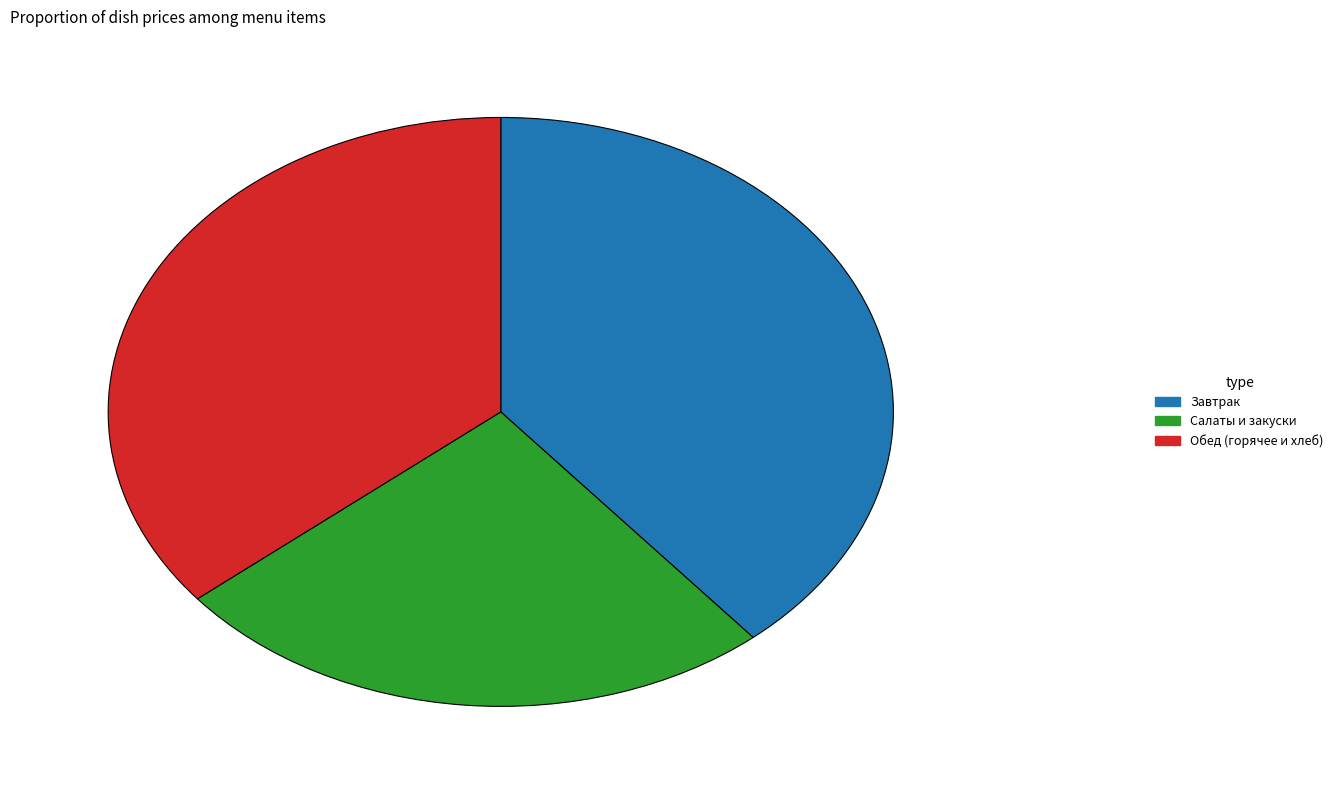

Does any single category account for the majority?

No